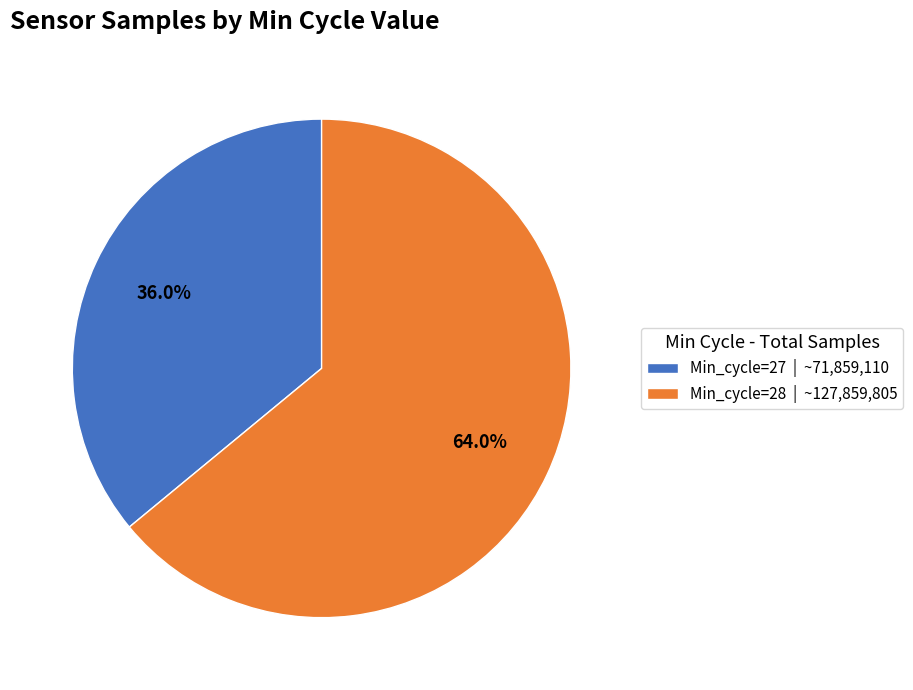

Does any single category account for the majority?

Yes